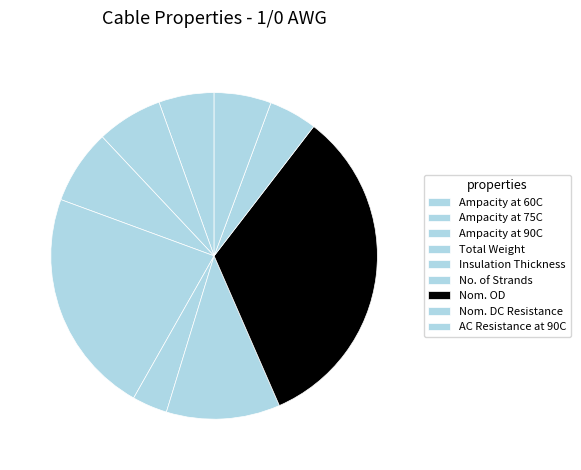

Which category has the smallest portion of the pie?

Insulation Thickness